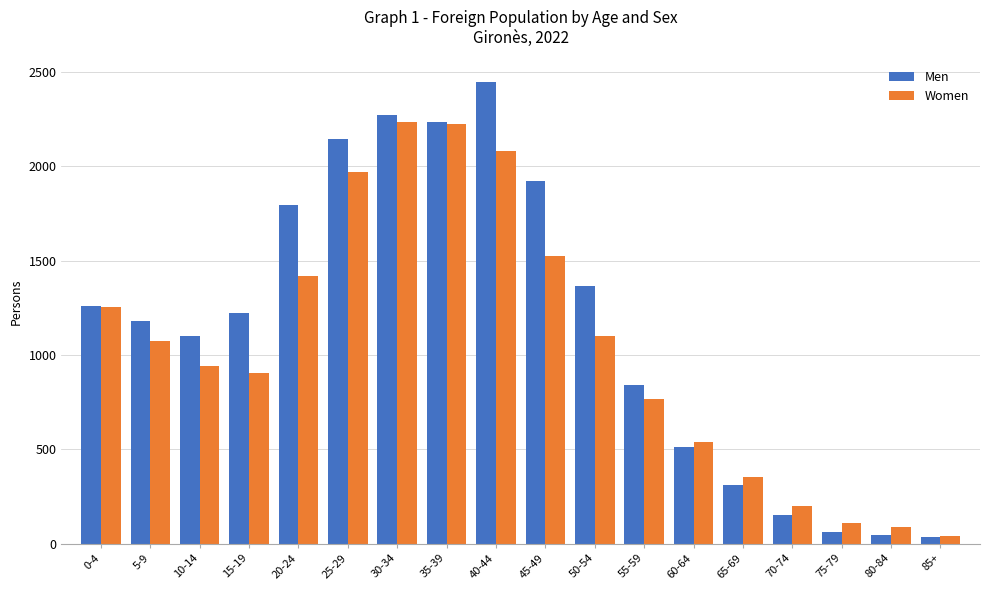

List the series in order of their peak value, lowest first.

Women, Men